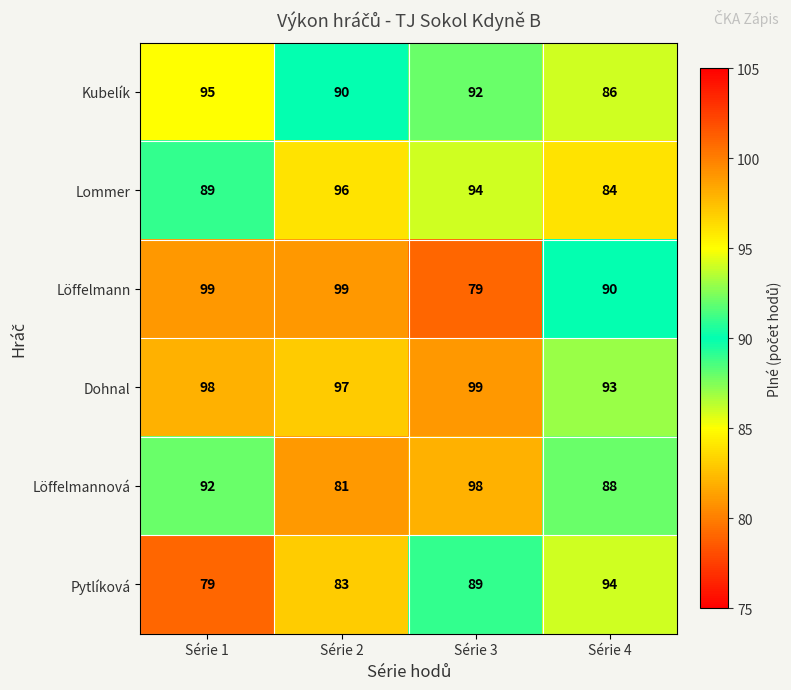

The value of Lommer at Série 4 is 17. True or false?

False